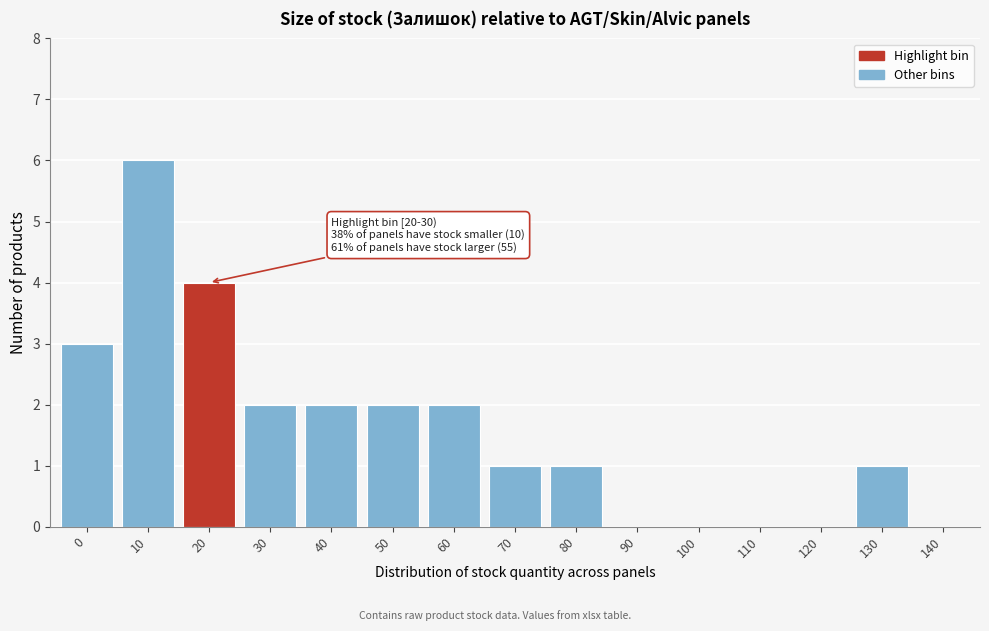

Reading right to left, transcribe all the data shown in this chart.

140=0	130=1	120=0	110=0	100=0	90=0	80=1	70=1	60=2	50=2	40=2	30=2	20=4	10=6	0=3